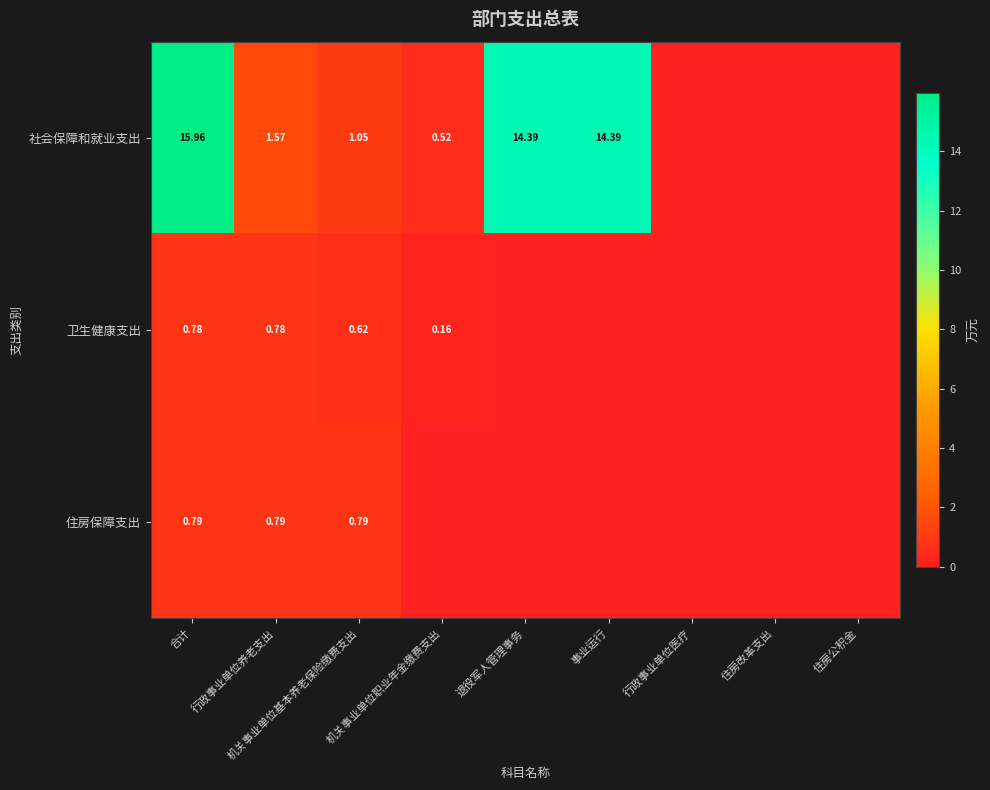

Rank the series at 行政事业单位养老支出 from highest to lowest value.

社会保障和就业支出, 住房保障支出, 卫生健康支出